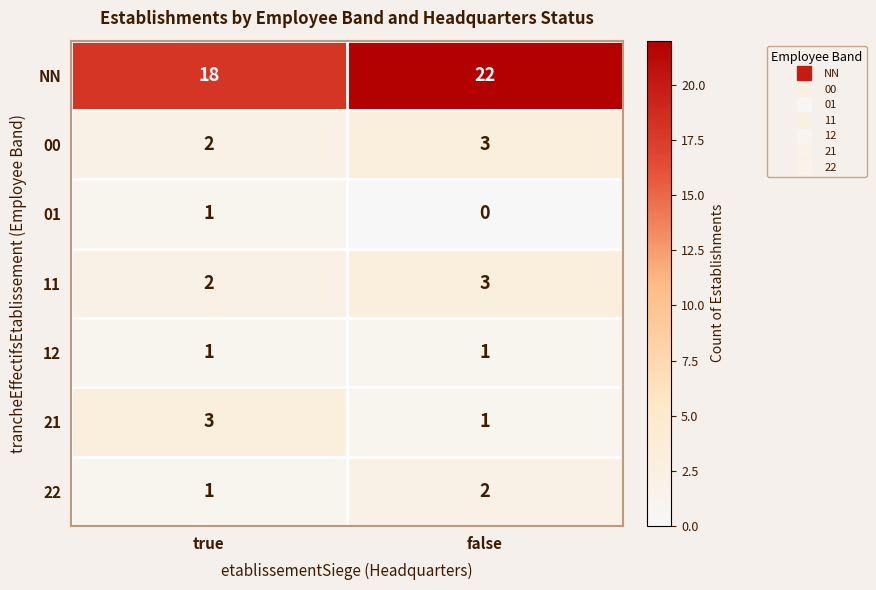

What is the greatest value displayed?

22